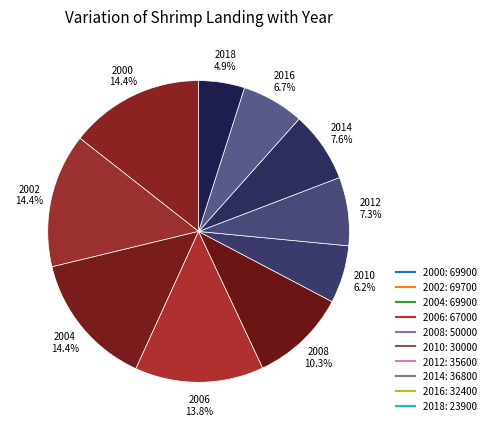

How many segments does this pie chart have?

10